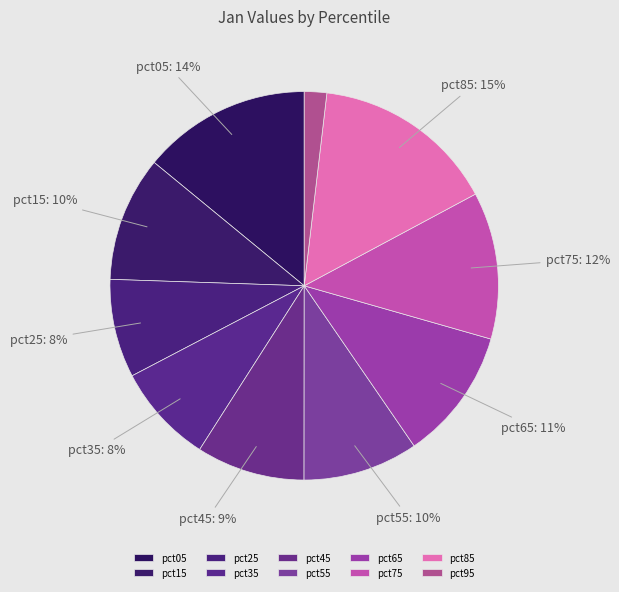

Does any single category account for the majority?

No